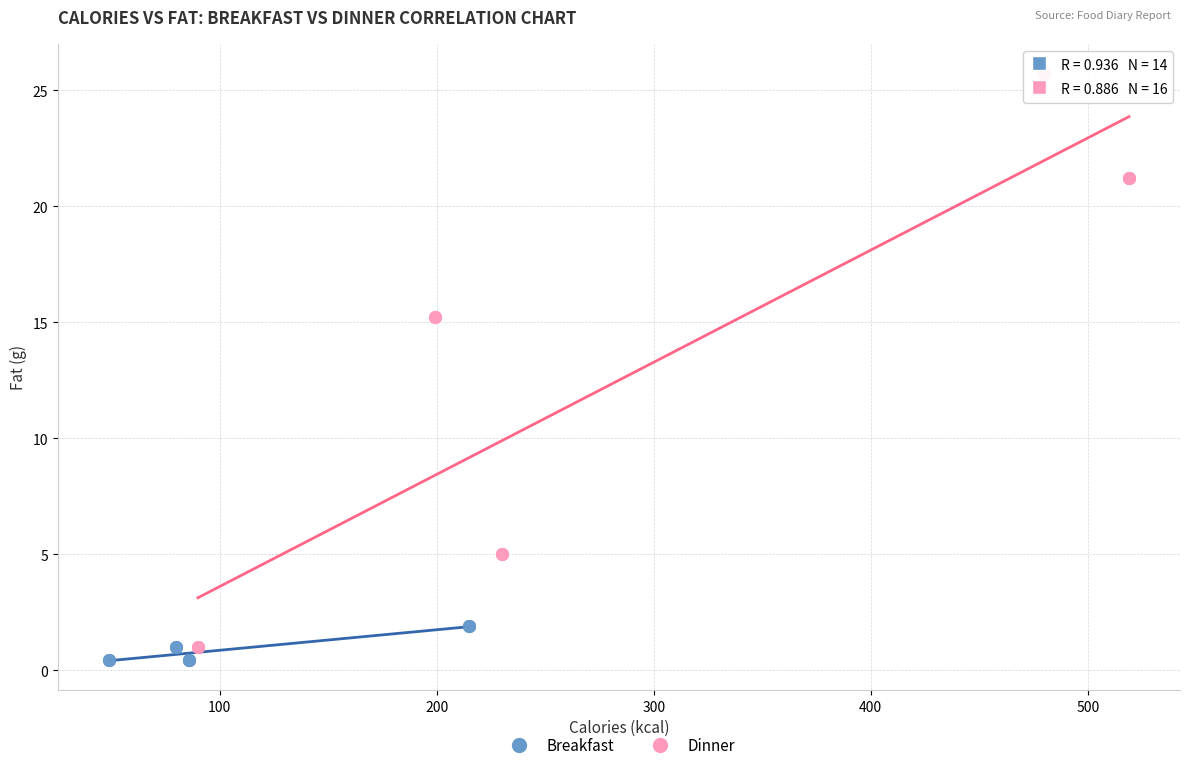

Which series contains the highest Y value?

Dinner